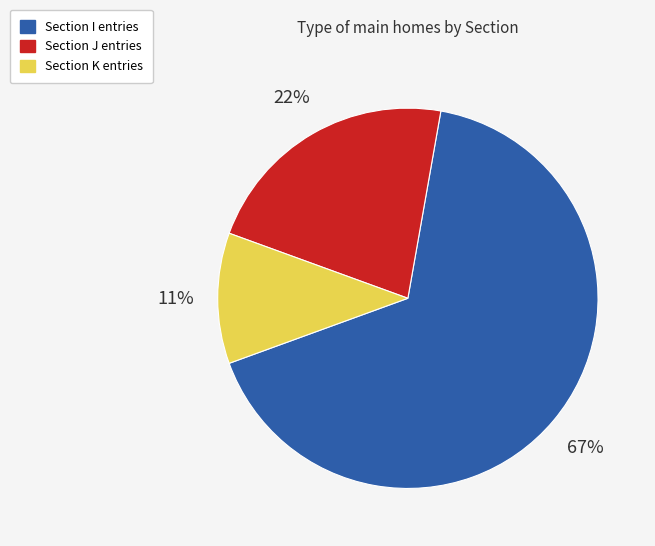

What is the majority slice?

Section I entries